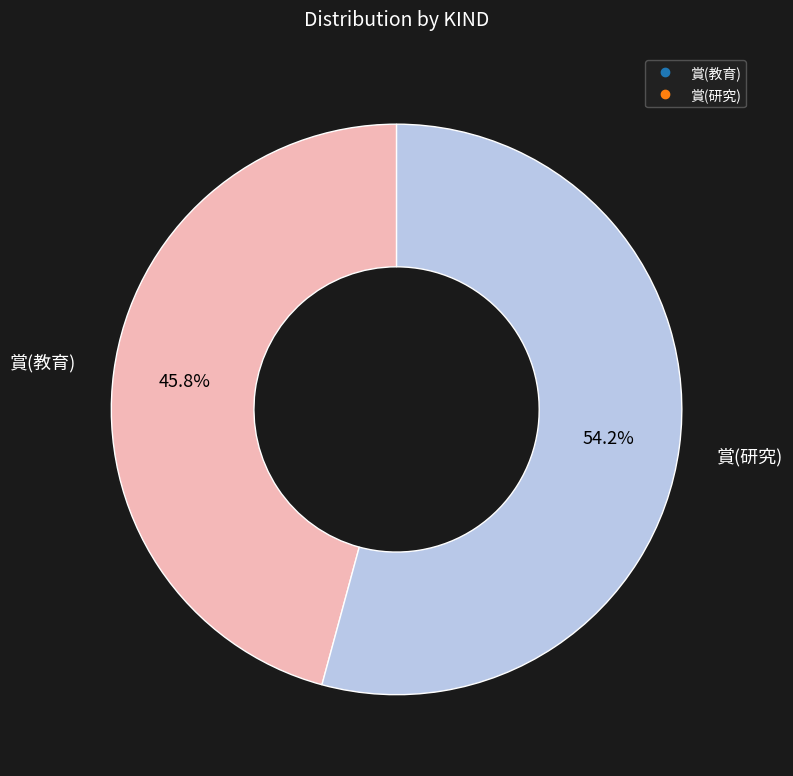

Rank the categories by value from highest to lowest.

賞(研究), 賞(教育)